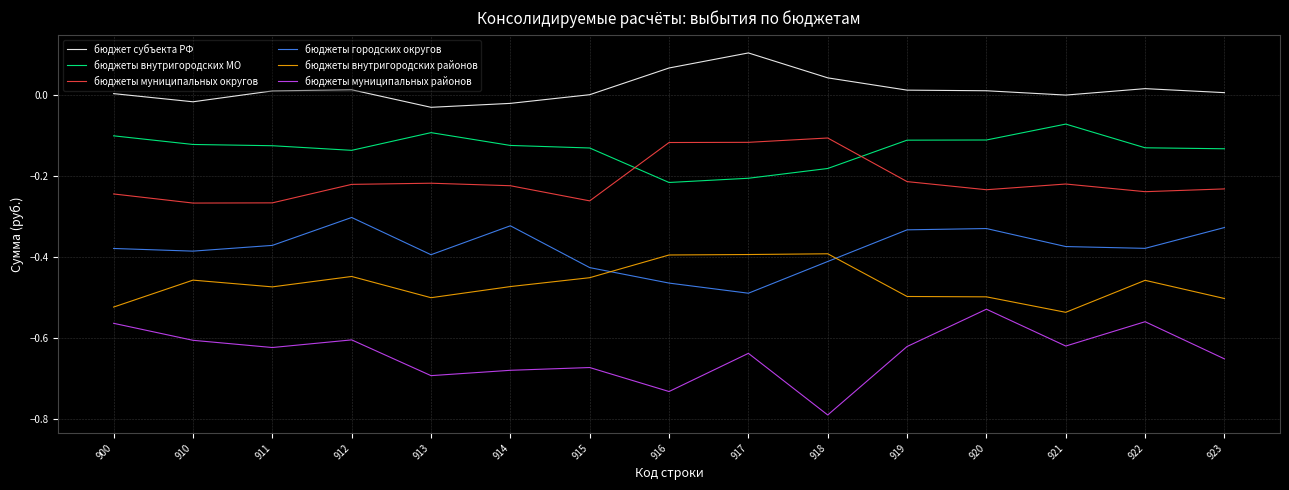

At which label is бюджеты муниципальных округов closest to 0?

918